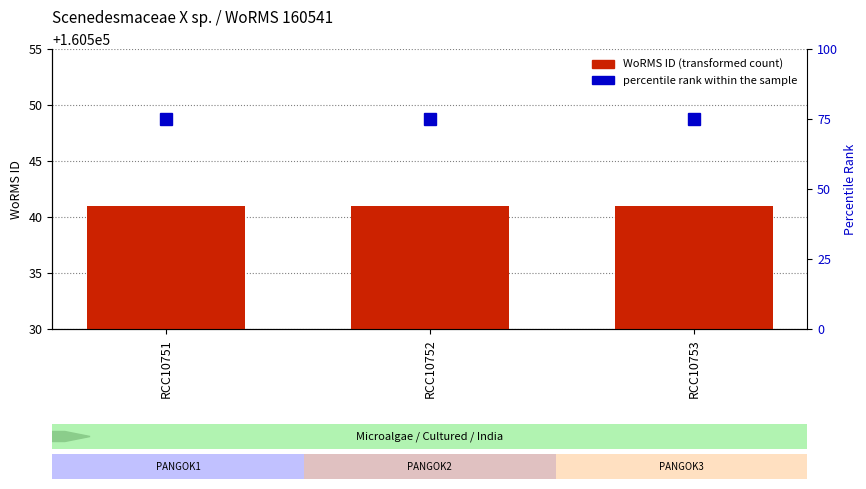

What is the highest value of the percentile rank within the sample series?

75